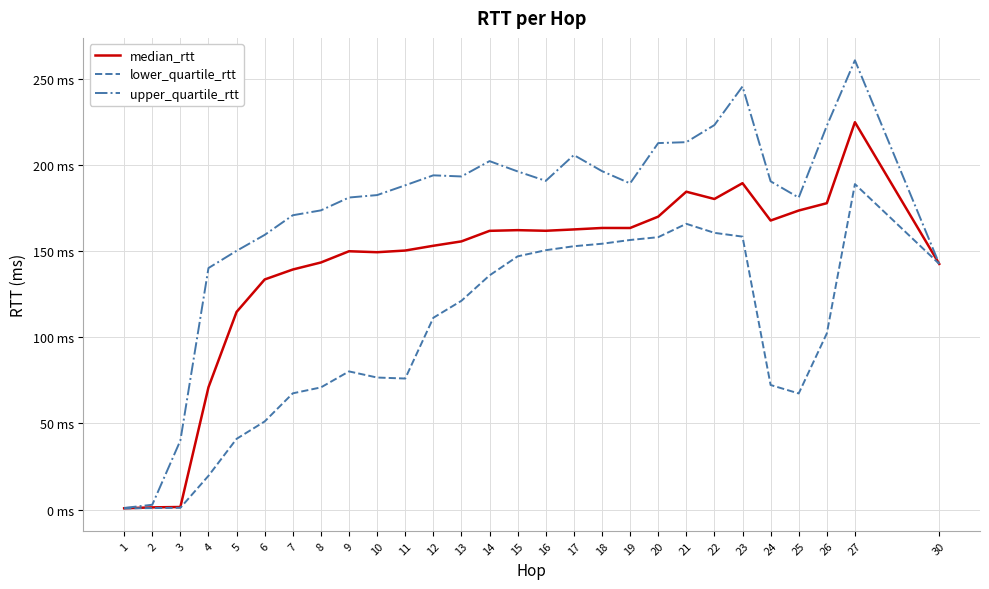

Reading right to left, transcribe all the data shown in this chart.

median_rtt: 30=142.6	27=224.8	26=177.8	25=173.6	24=167.8	23=189.5	22=180.3	21=184.5	20=170.0	19=163.4	18=163.5	17=162.6	16=161.8	15=162.2	14=161.8	13=155.7	12=153.1	11=150.4	10=149.4	9=149.9	8=143.4	7=139.3	6=133.6	5=114.7	4=71.0	3=1.5	2=1.3	1=0.7
lower_quartile_rtt: 30=142.6	27=188.9	26=102.2	25=67.4	24=72.3	23=158.4	22=160.6	21=165.9	20=158.1	19=156.5	18=154.3	17=152.9	16=150.5	15=147.0	14=135.9	13=121.2	12=111.3	11=76.1	10=76.6	9=80.2	8=70.9	7=67.5	6=51.1	5=41.0	4=19.6	3=1.0	2=0.9	1=0.7
upper_quartile_rtt: 30=142.6	27=260.8	26=222.7	25=181.1	24=190.5	23=245.6	22=223.2	21=213.3	20=212.7	19=189.3	18=196.5	17=205.8	16=190.8	15=196.3	14=202.3	13=193.4	12=194.0	11=188.2	10=182.5	9=181.1	8=173.7	7=170.8	6=159.4	5=150.2	4=140.2	3=40.1	2=2.8	1=0.9